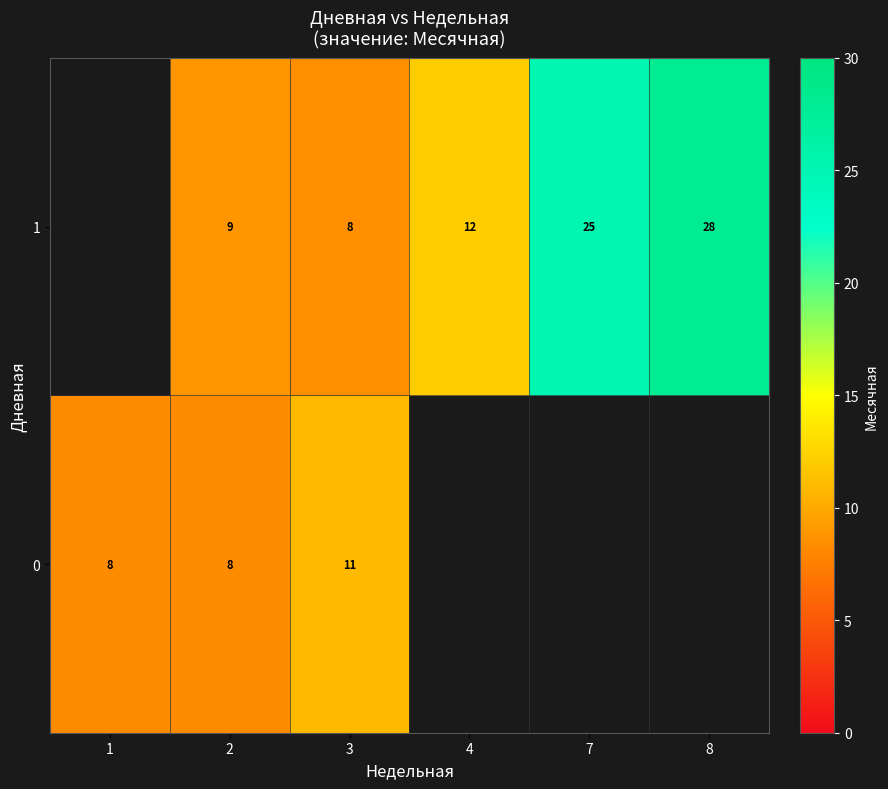

What is the minimum value for 0?

8.2